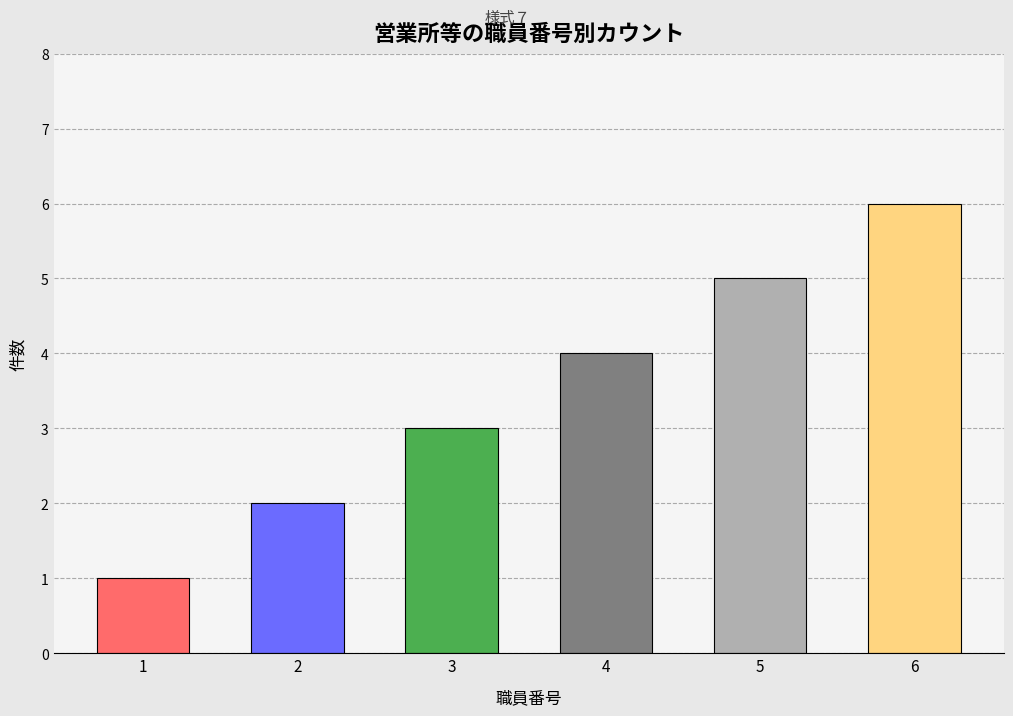

What is the value of the 5th bar from the left?

5